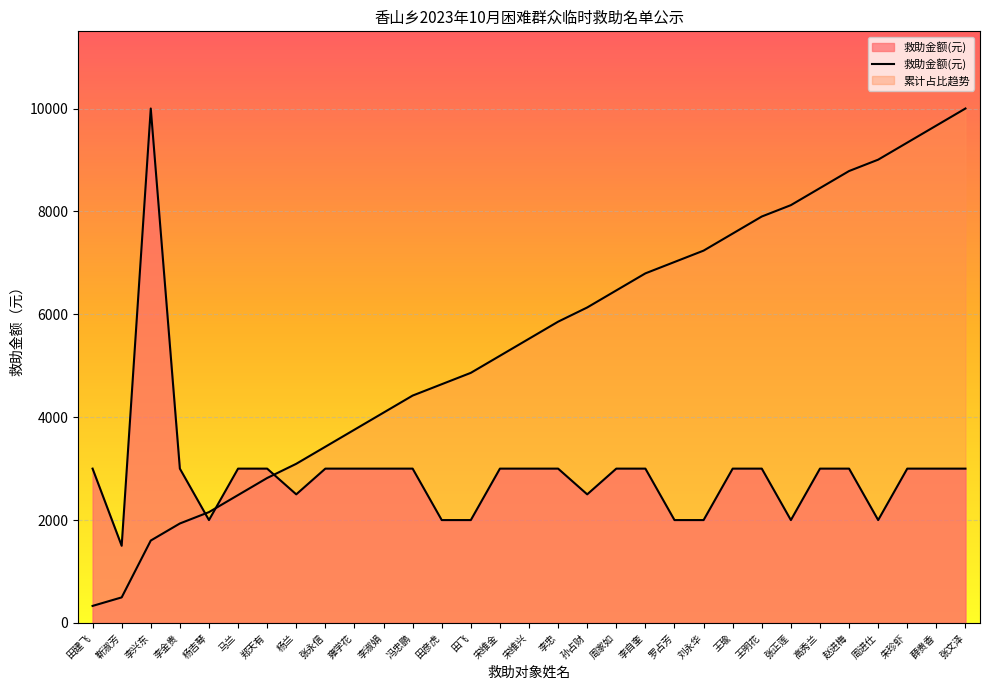

Reading left to right, list all the values displayed in this chart.

田建飞=3000	靳淑芳=1500	李兴东=10000	李金贵=3000	杨吉琴=2000	马兰=3000	郑天有=3000	杨兰=2500	张永信=3000	雍学花=3000	李淑娟=3000	冯忠鹏=3000	田彦虎=2000	田飞=2000	宋维金=3000	宋维兴=3000	李忠=3000	孙占财=2500	周家如=3000	李自奎=3000	罗占芳=2000	刘永华=2000	王瑜=3000	王明花=3000	张正莲=2000	高秀兰=3000	赵进梅=3000	周进仕=2000	朱珍虾=3000	薛贵香=3000	张文泽=3000